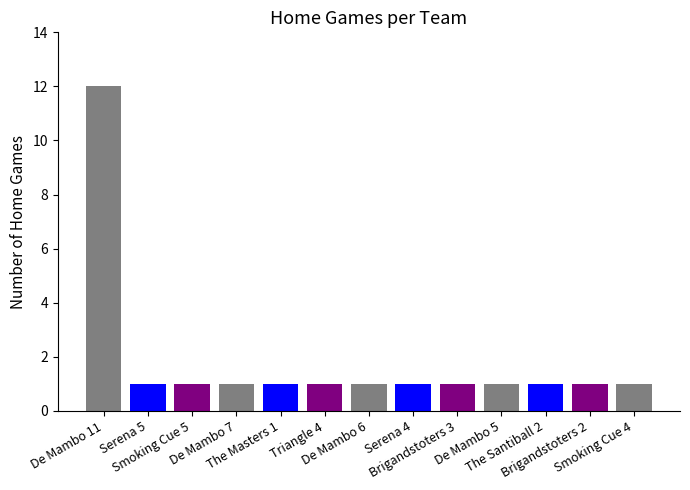

Are the bars horizontal?

No